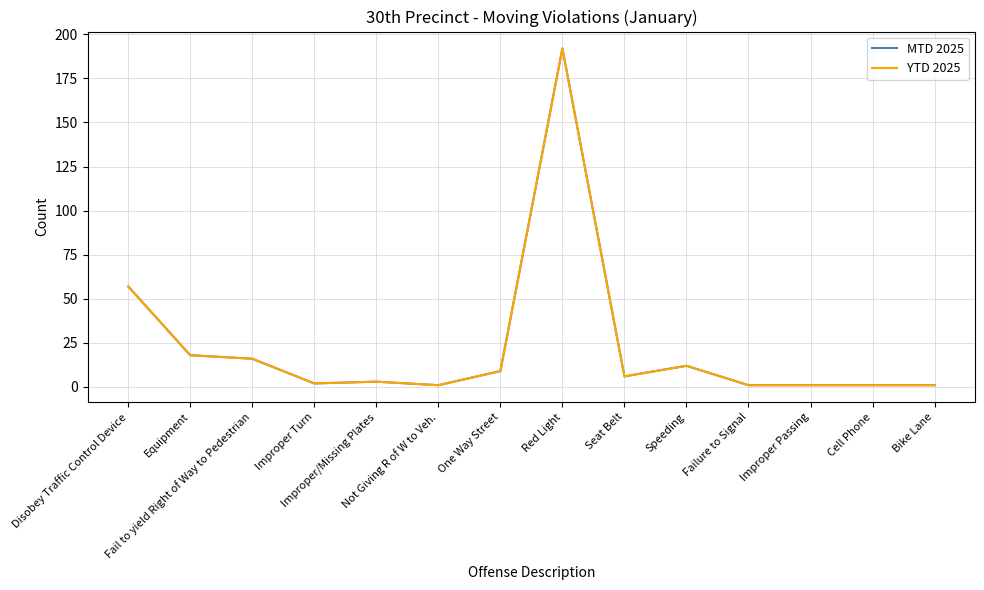

Does the chart display data point markers on the line(s)?

No